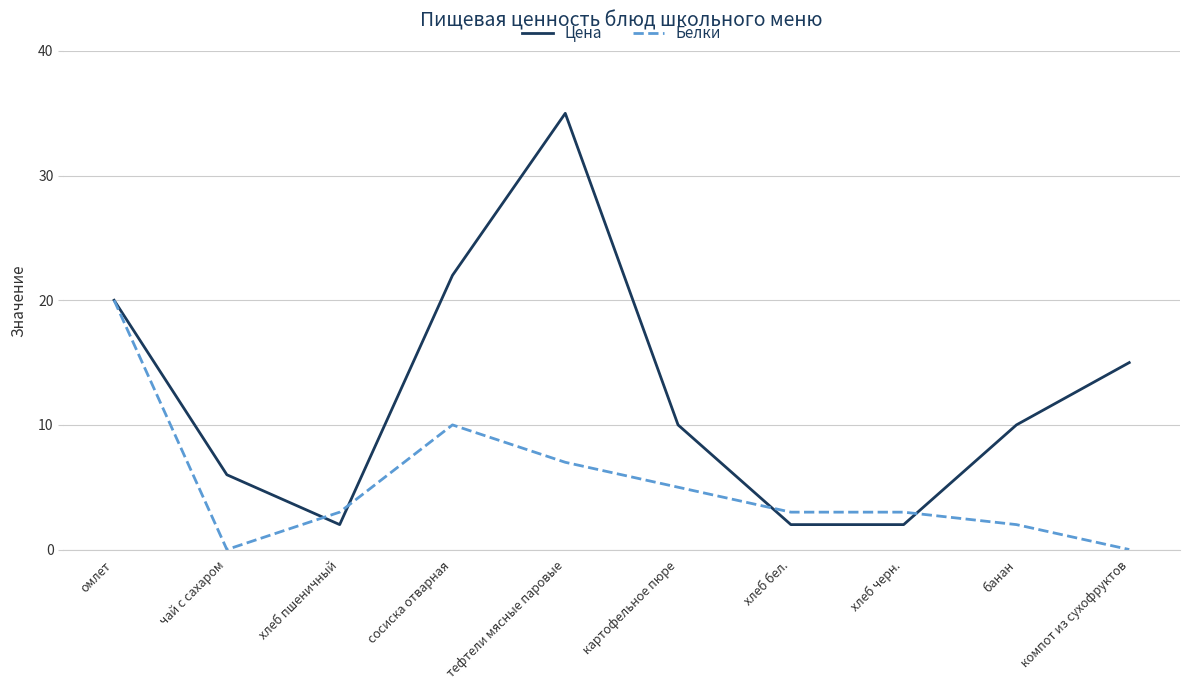

How many series are shown in this chart?

2